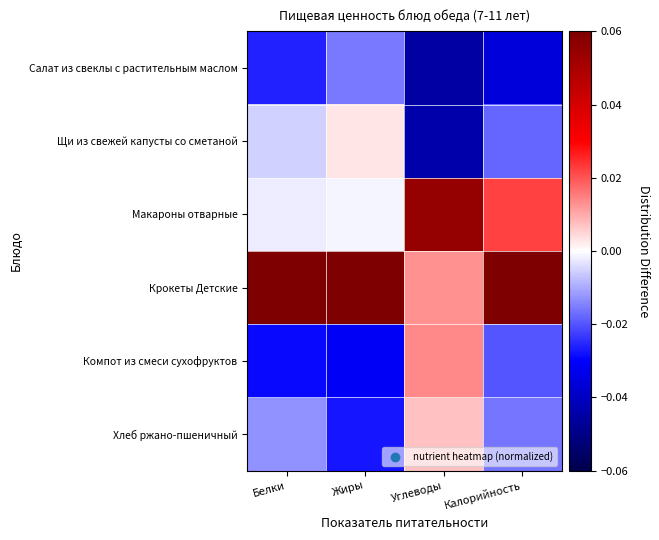

At which category does the chart reach its peak across all series?

Белки